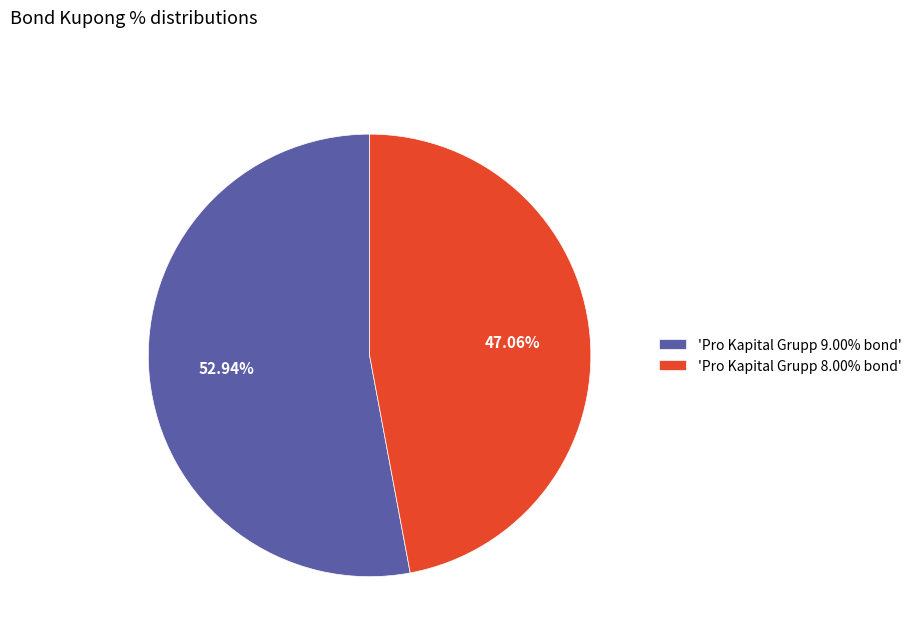

Rank the categories by value from highest to lowest.

'Pro Kapital Grupp 9.00% bond', 'Pro Kapital Grupp 8.00% bond'